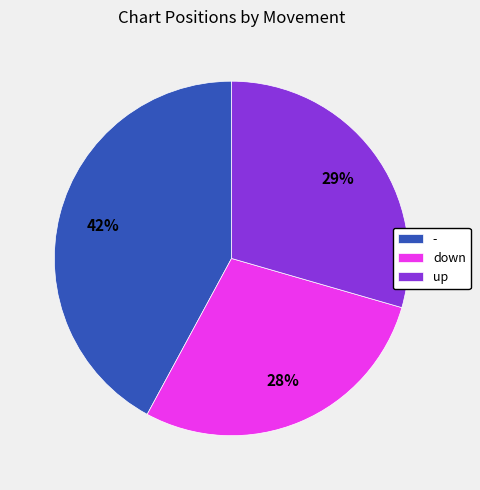

Does up represent more than half of the total?

No